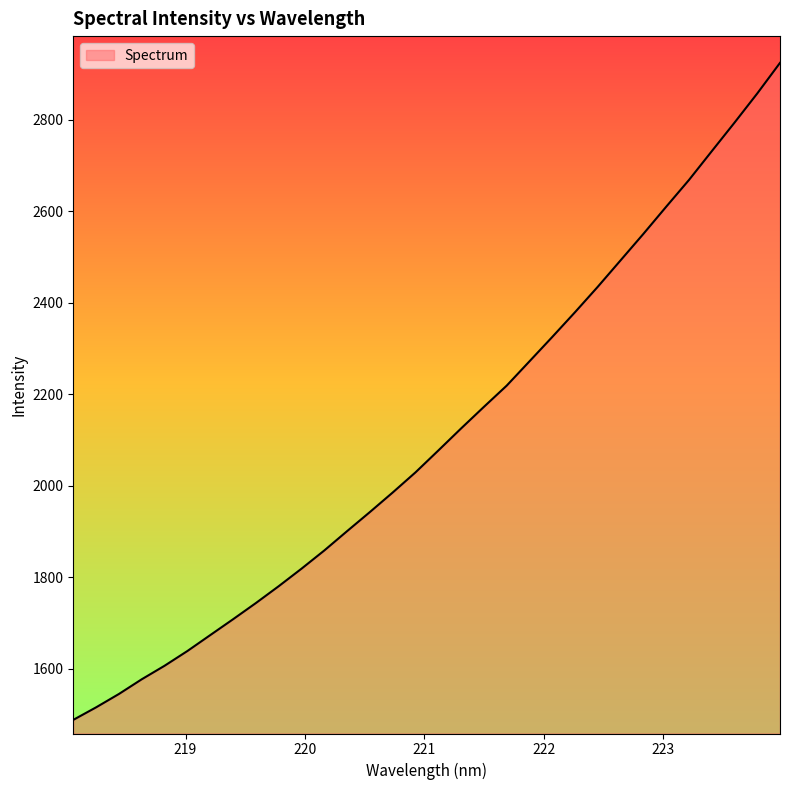

What is the smallest value displayed?

1488.8